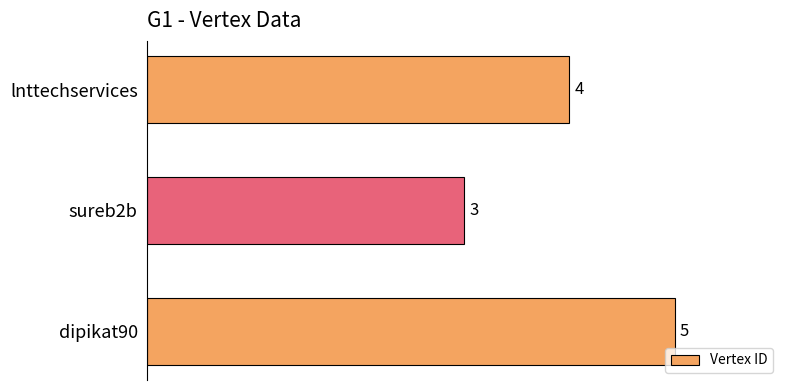

Which category has the lowest value across all series?

sureb2b